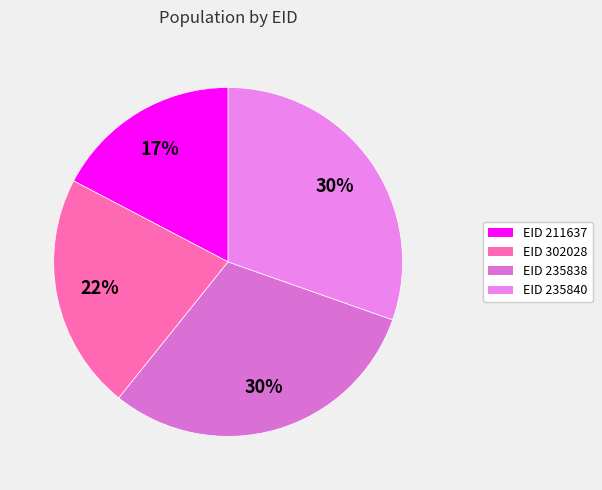

Which category has the biggest portion of the pie?

235840